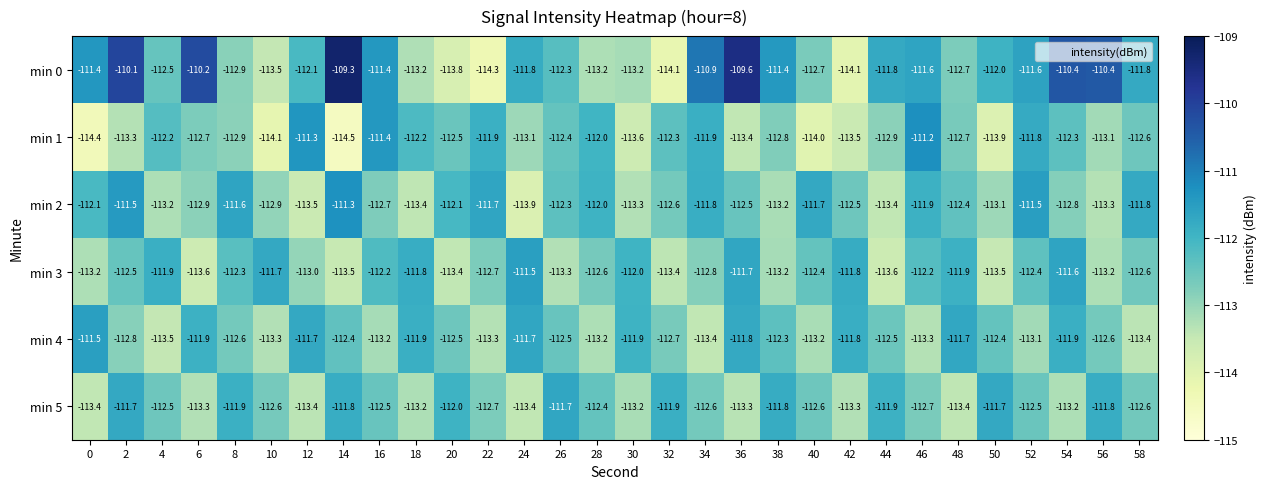

What is the minimum value shown in the chart?

-114.5